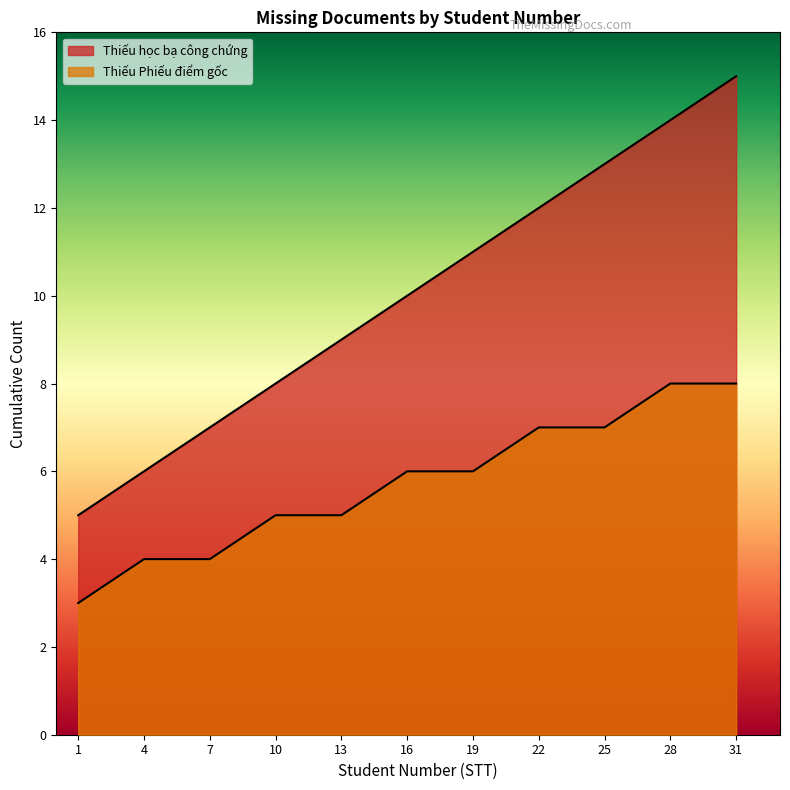

Which series has the widest spread of values?

Thiếu học bạ công chứng